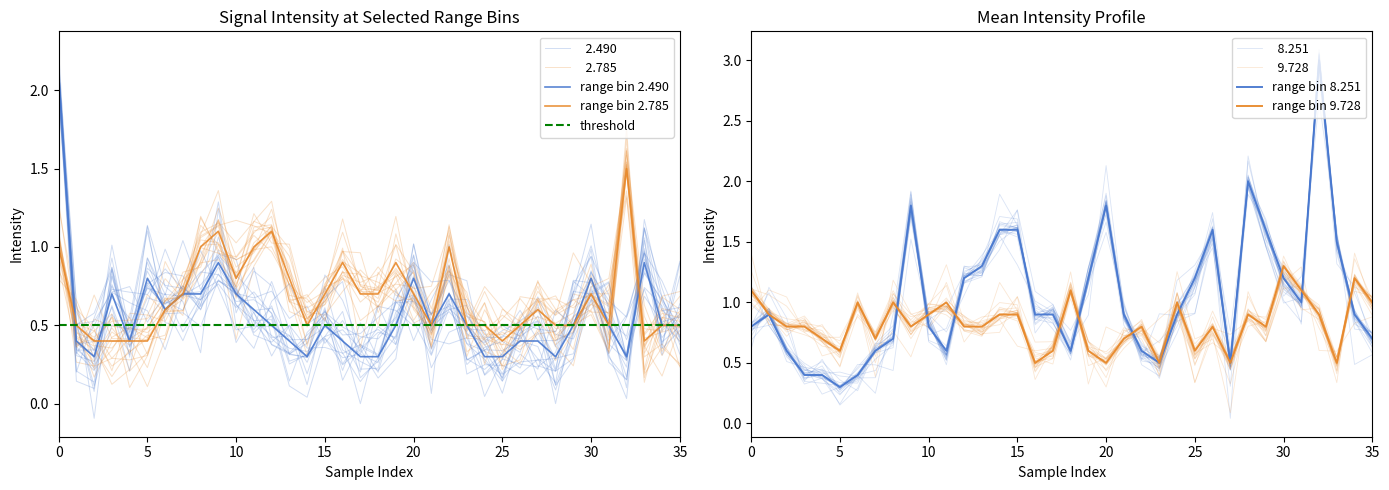

Which series has the largest total across all categories?

  8.251